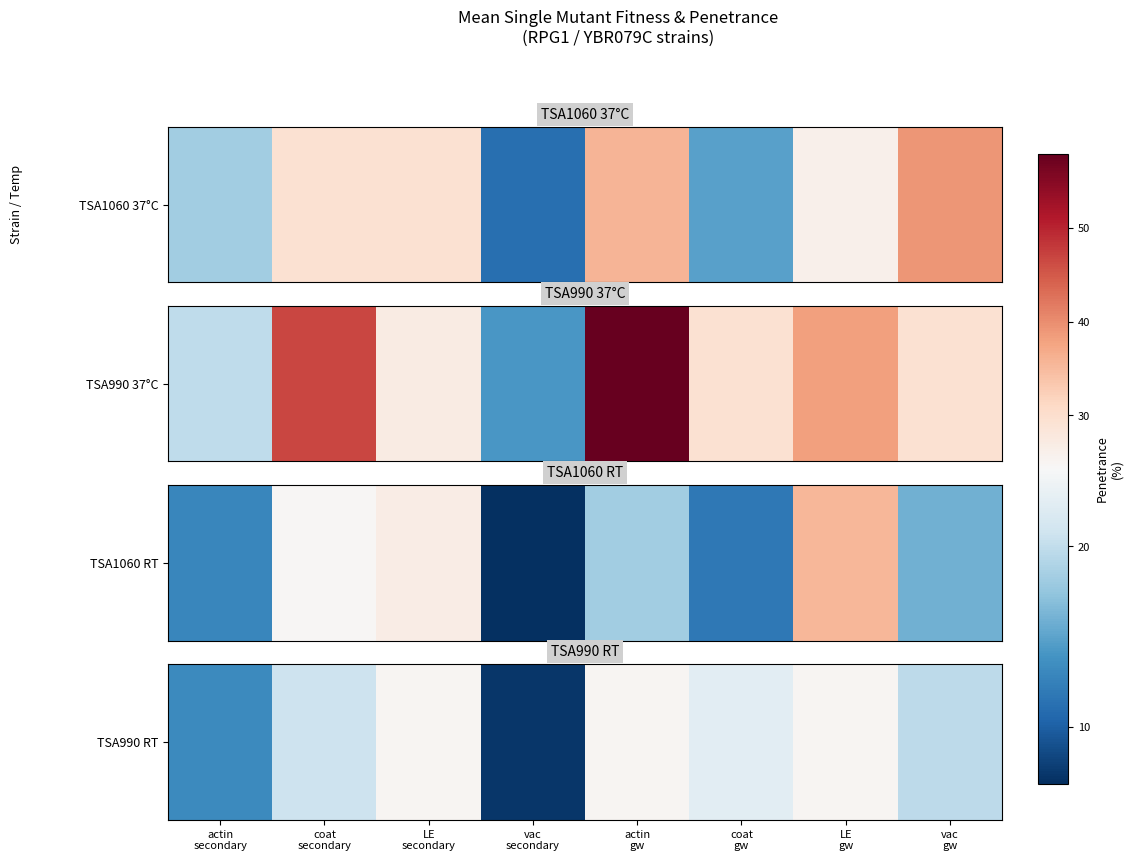

Between LE
secondary and coat
gw, which is larger?

LE
secondary